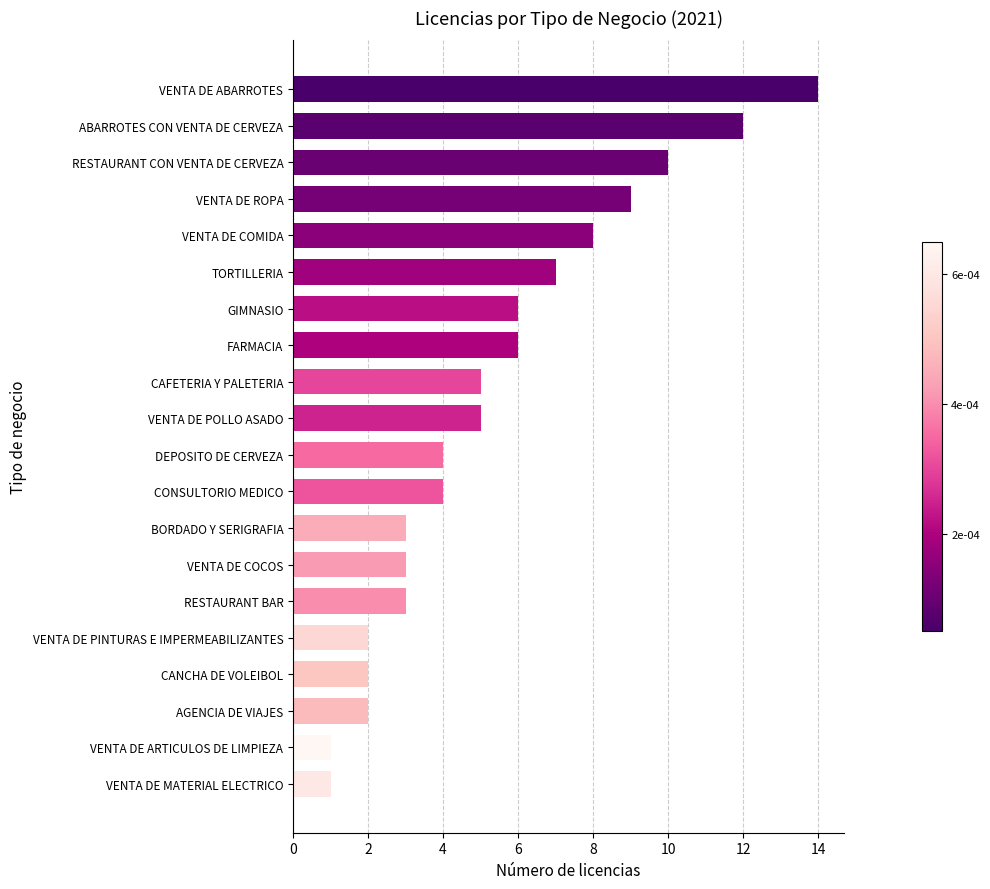

What is the difference between the maximum and second lowest values?

13